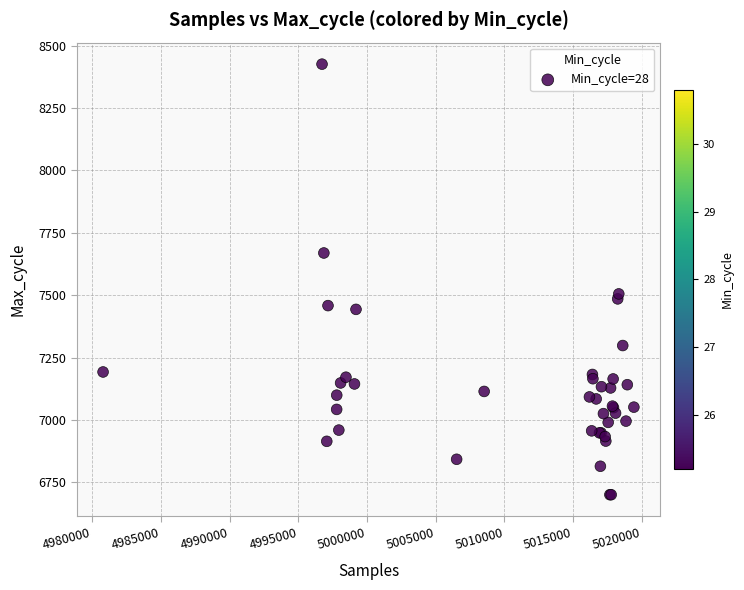

What Y value in the scatter plot is closest to 7563?

7505